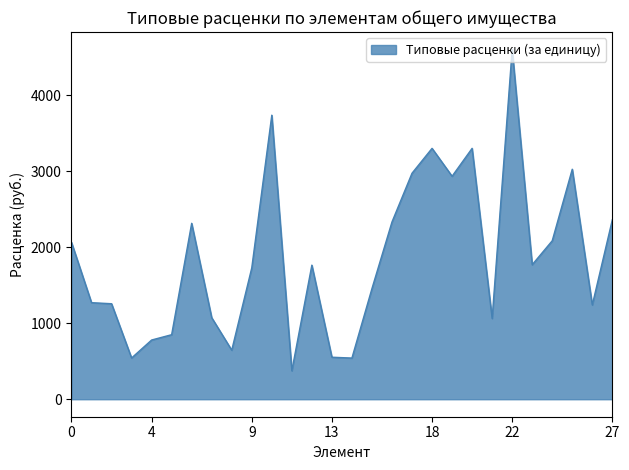

What is the maximum value shown in the chart?

4597.9